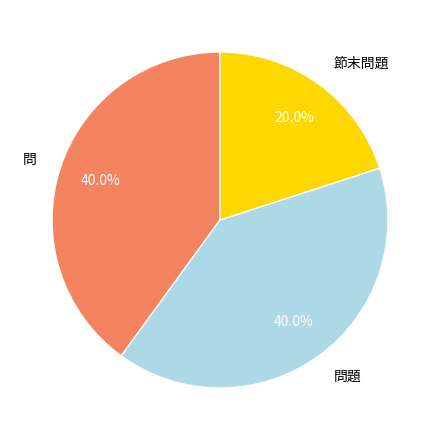

The 問題 slice represents 40% of the pie. True or false?

True